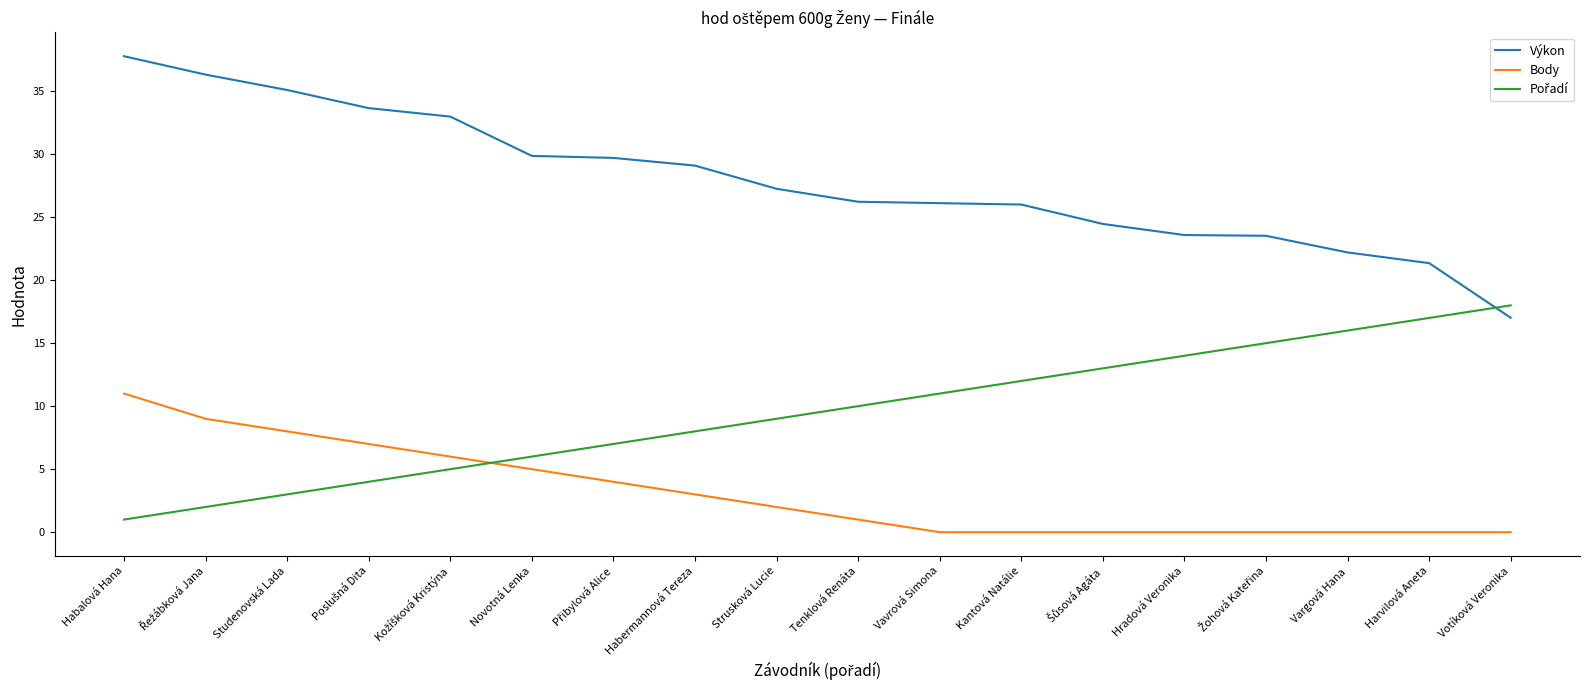

The Výkon series shows 37.8 at Habalová Hana. True or false?

True